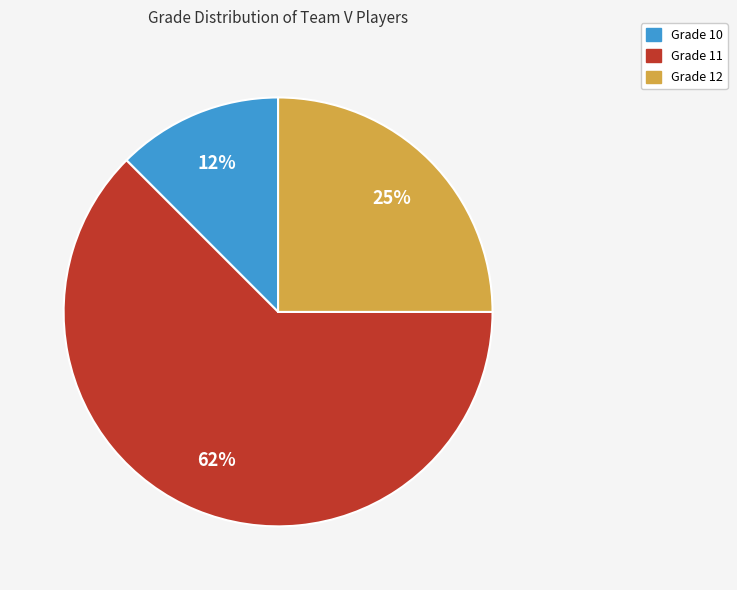

Rank the categories by value from lowest to highest.

Grade 10, Grade 12, Grade 11